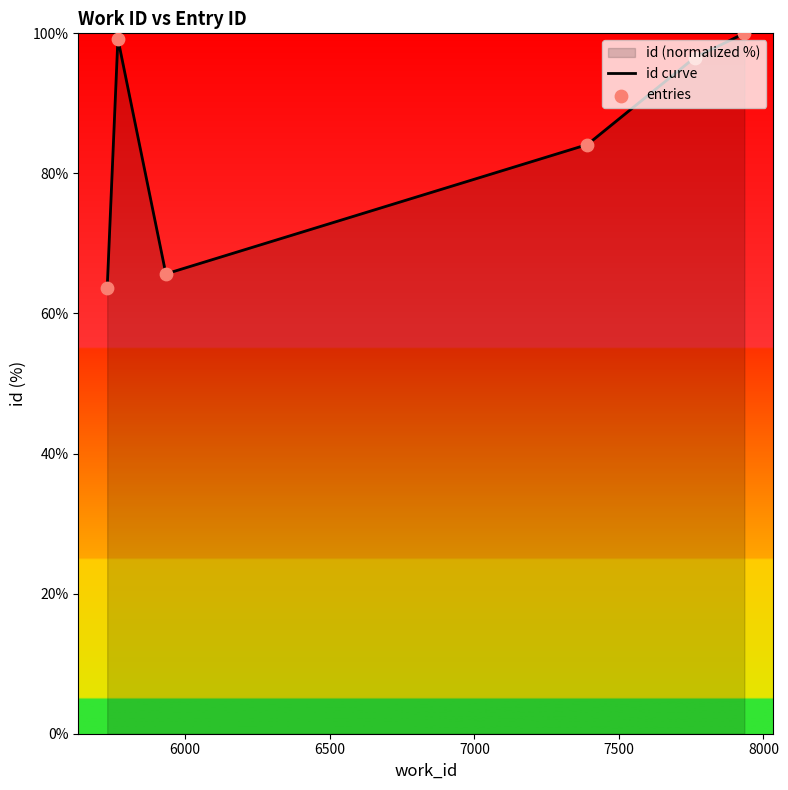

Which series contains the lowest Y value?

id curve